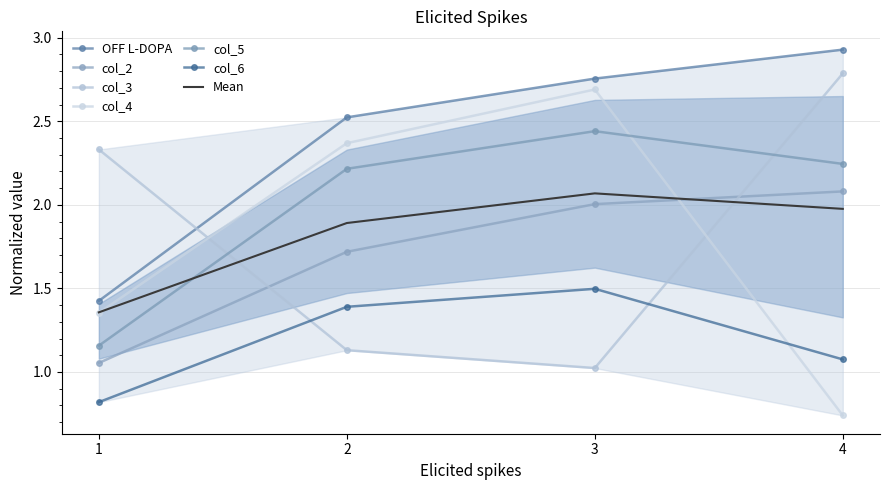

What is the value of the col_6 point at the 3rd from the left?

1.5